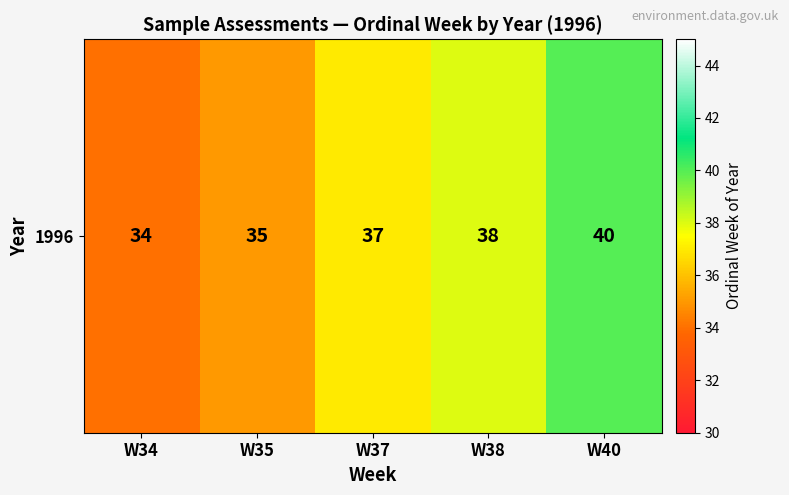

Which label corresponds to the largest value in the chart?

W40